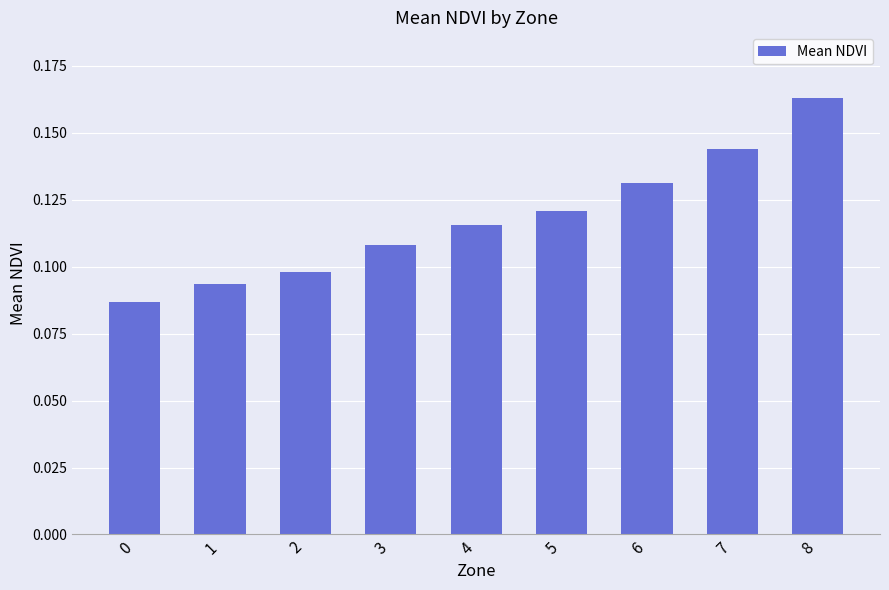

What is the change in value from 1 to 8?

+0.1